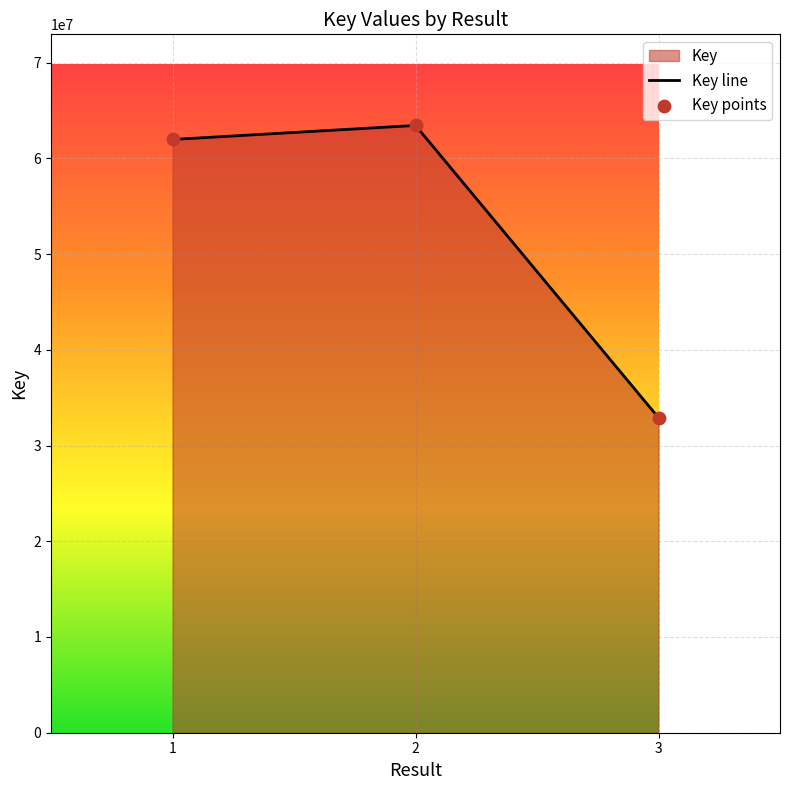

Between 2 and 1, which is larger?

2